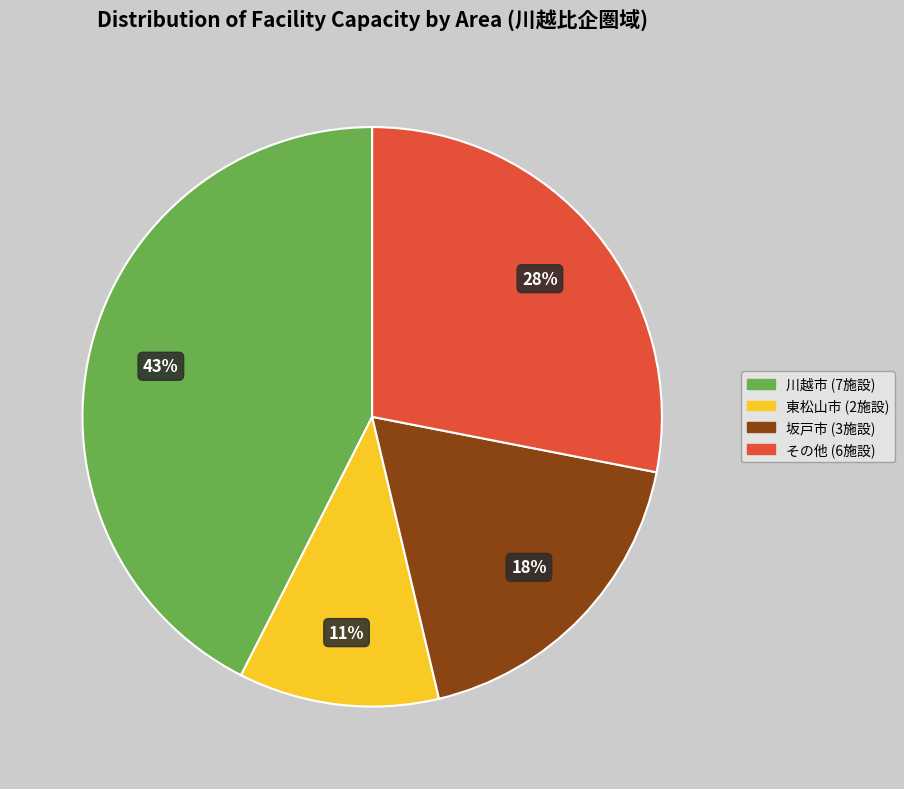

What percentage is the 東松山市 (2施設) slice, to the nearest percent?

11%